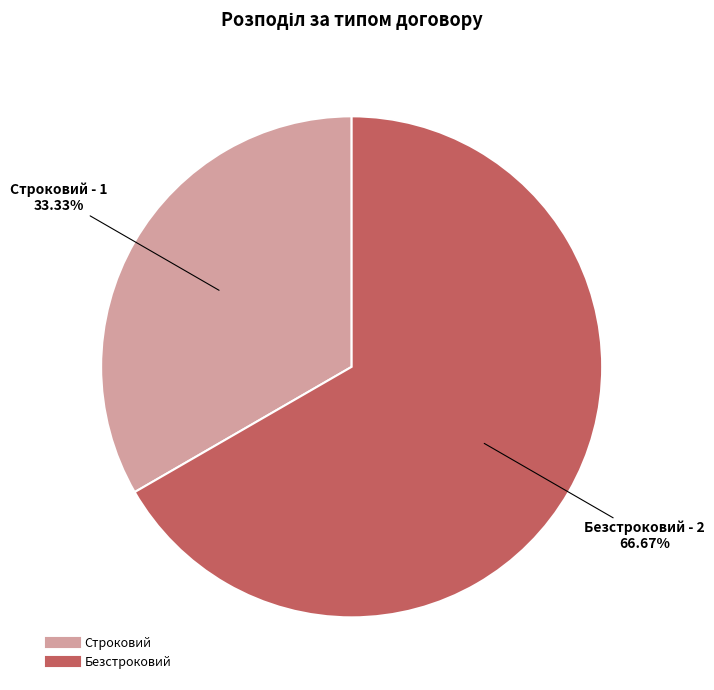

How many slices are in this pie chart?

2